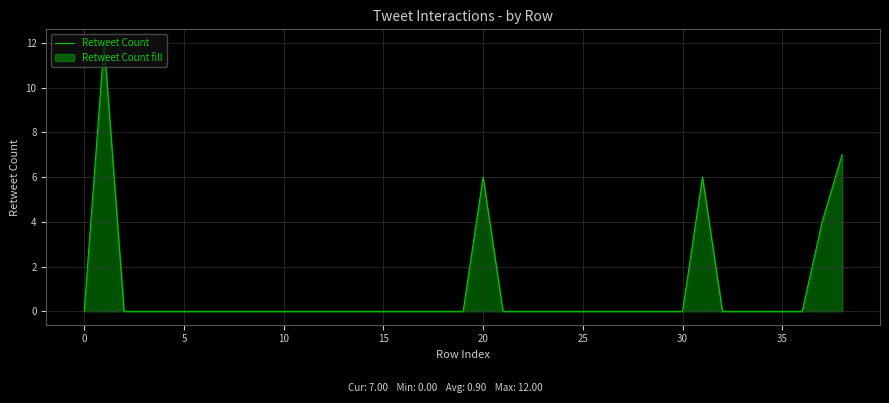

True or false: the data shows 0 at 35.

True